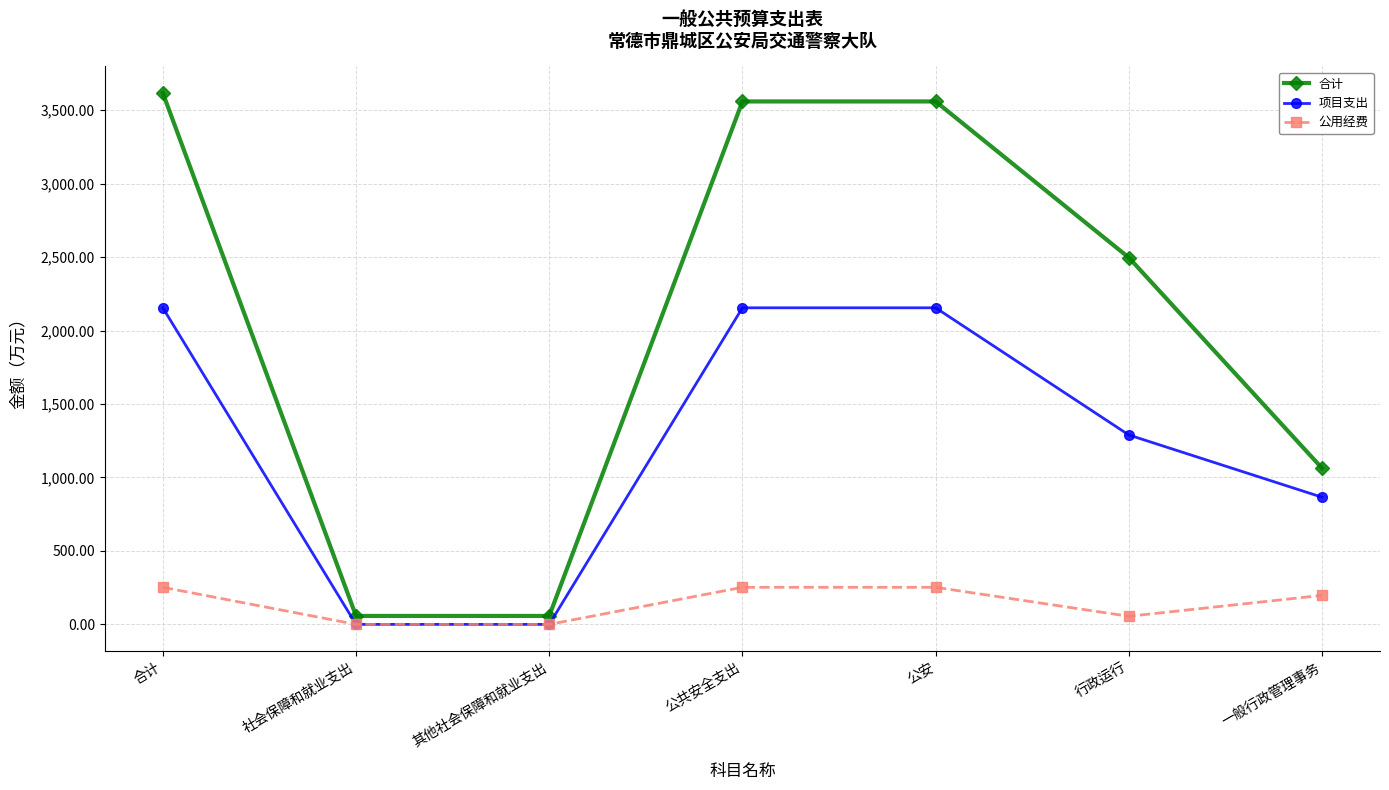

Reading right to left, what are all the values shown in this chart?

合计: 1063.2	2496.9	3560.1	3560.1	57.5	57.5	3617.5
项目支出: 865.8	1289.5	2155.2	2155.2	0.0	0.0	2155.2
公用经费: 197.4	55.0	252.4	252.4	0.0	0.0	252.4